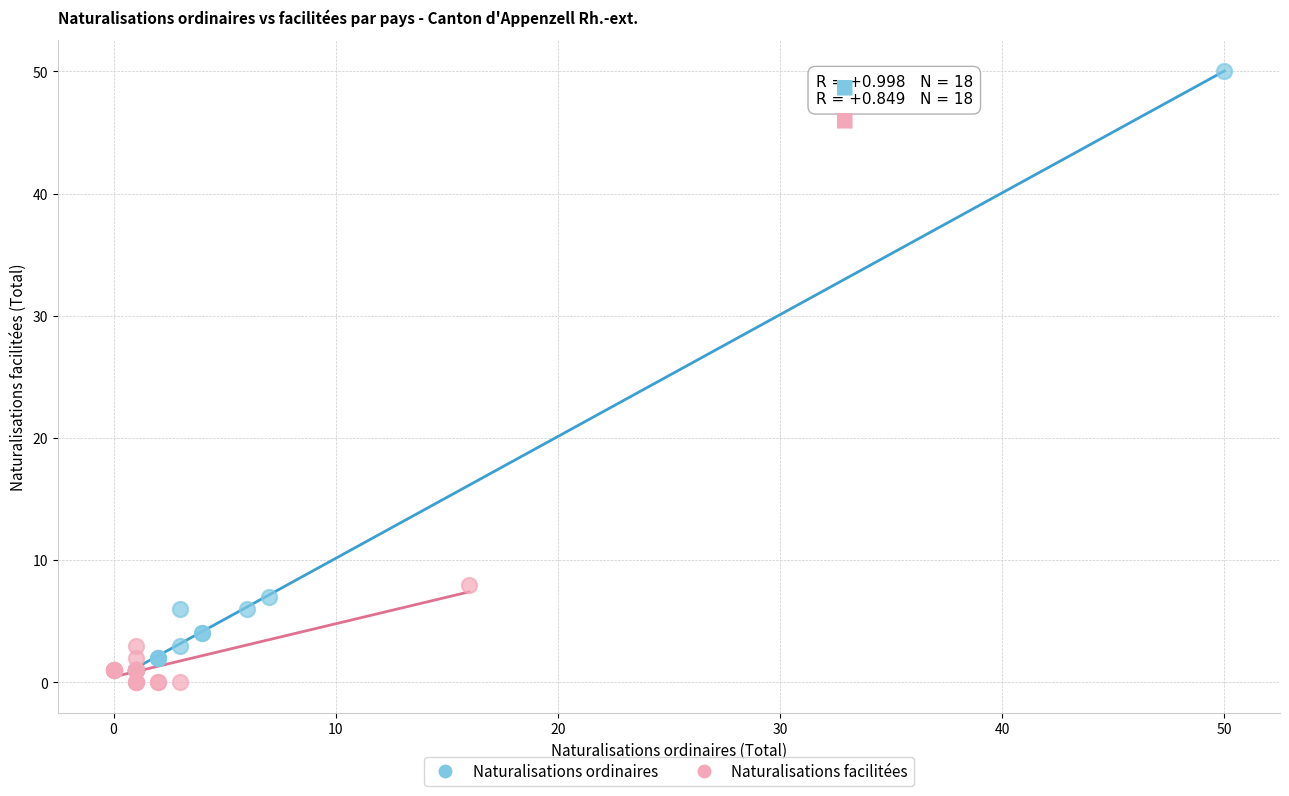

Which series contains the lowest Y value?

Naturalisations facilitées